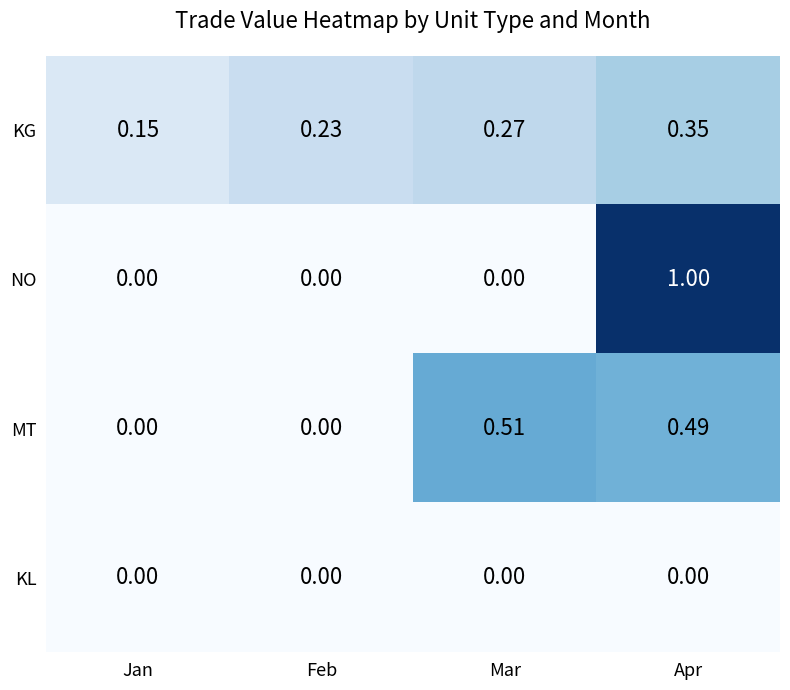

Where is KG nearest to the value 0?

Jan